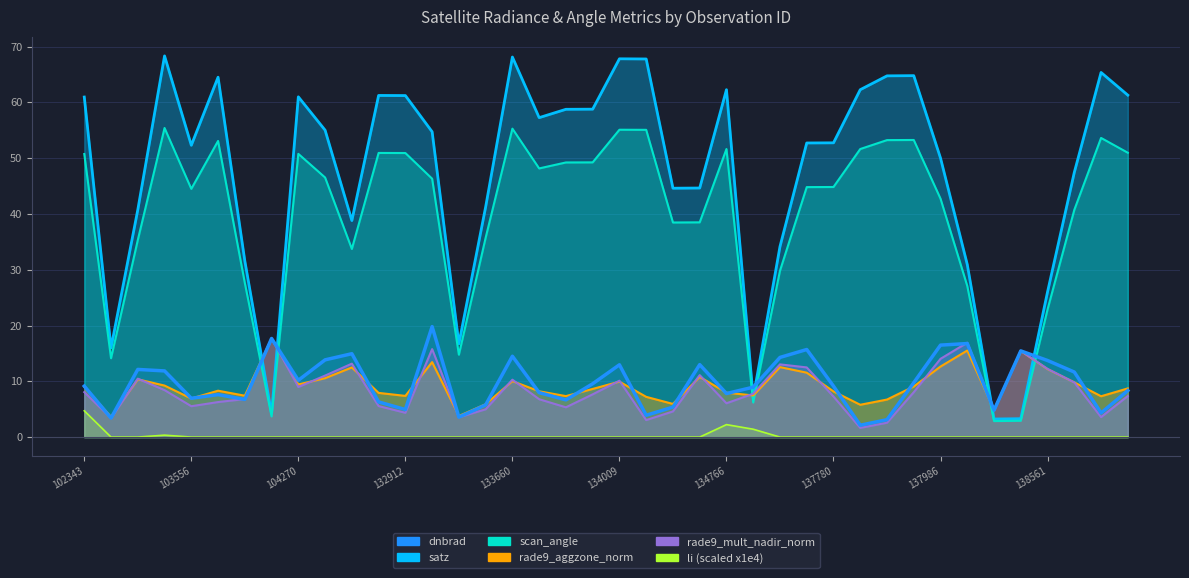

Which has a higher value, 20 or 21?

20